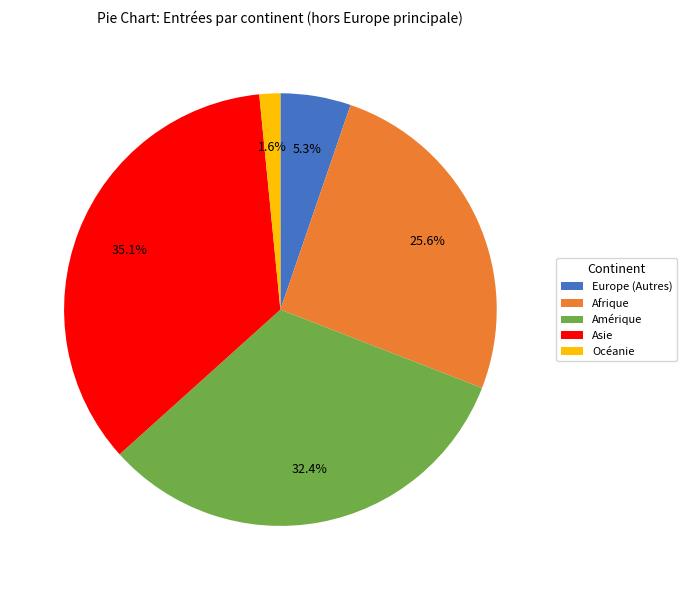

What percentage is NOT represented by Asie?

64.9%